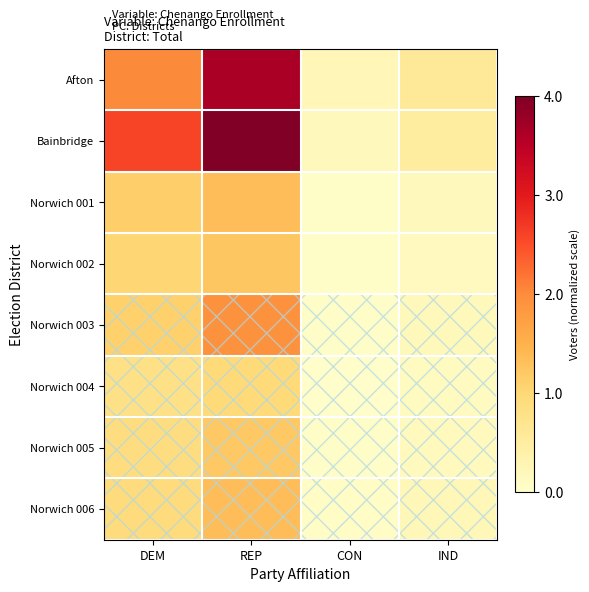

Reading right to left, transcribe all the data shown in this chart.

Afton: IND=0.6	CON=0.2	REP=3.6	DEM=2.0
Bainbridge: IND=0.5	CON=0.2	REP=4.0	DEM=2.6
Norwich 001: IND=0.2	CON=0.1	REP=1.4	DEM=1.1
Norwich 002: IND=0.1	CON=0.1	REP=1.2	DEM=1.0
Norwich 003: IND=0.2	CON=0.1	REP=1.9	DEM=1.1
Norwich 004: IND=0.1	CON=0.0	REP=1.0	DEM=0.8
Norwich 005: IND=0.2	CON=0.0	REP=1.2	DEM=0.9
Norwich 006: IND=0.2	CON=0.1	REP=1.4	DEM=0.9